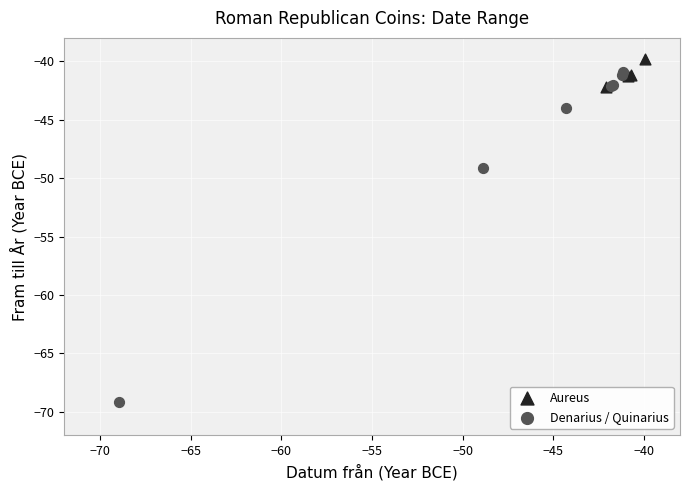

Which series has the widest spread of Y values?

Denarius / Quinarius